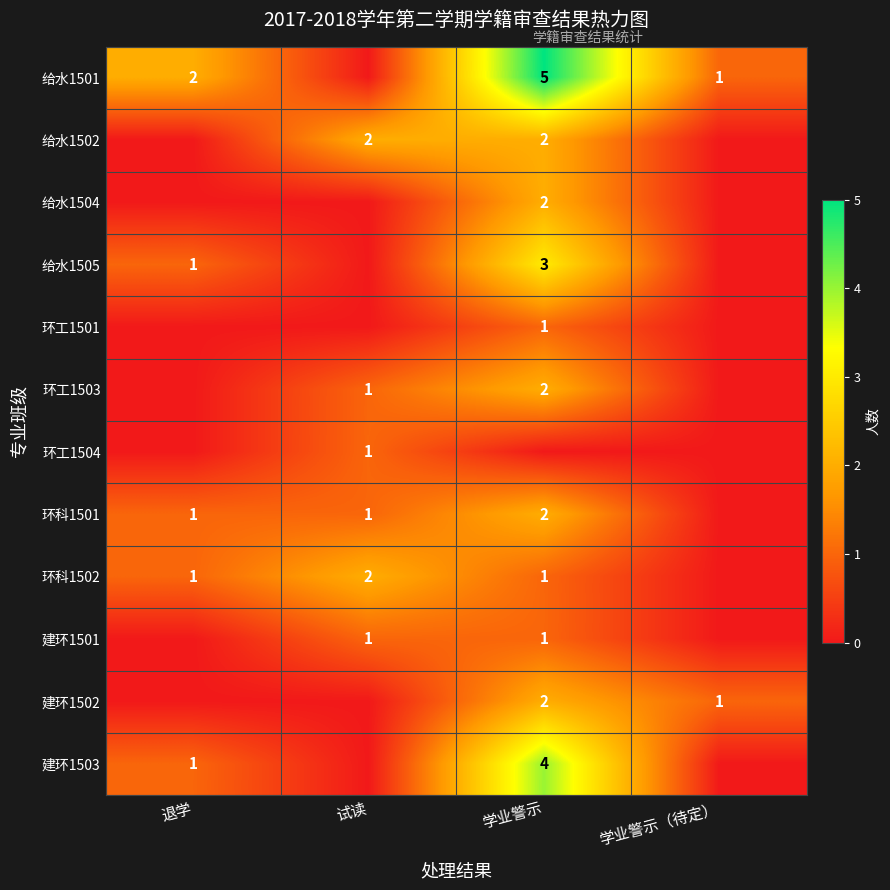

True or false: 给水1505 has a value of 0 at 退学.

False